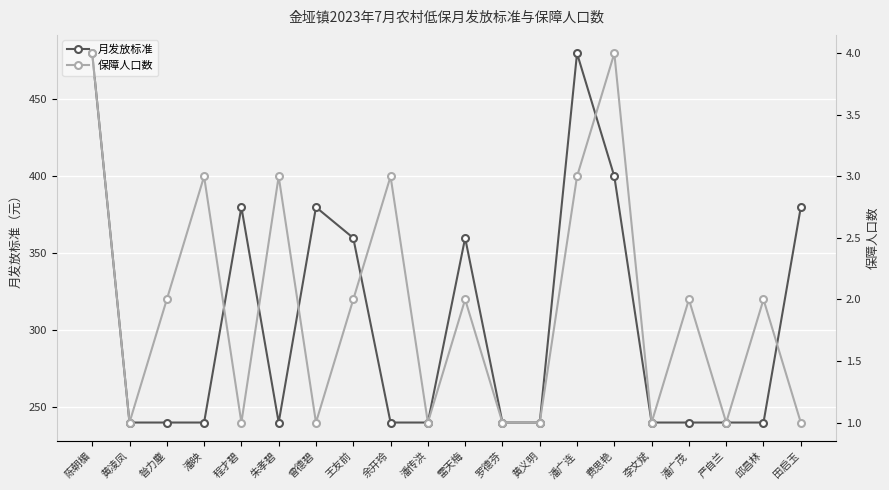

Reading left to right, transcribe all the data shown in this chart.

月发放标准: 480	240	240	240	380	240	380	360	240	240	360	240	240	480	400	240	240	240	240	380
保障人口数: 4	1	2	3	1	3	1	2	3	1	2	1	1	3	4	1	2	1	2	1